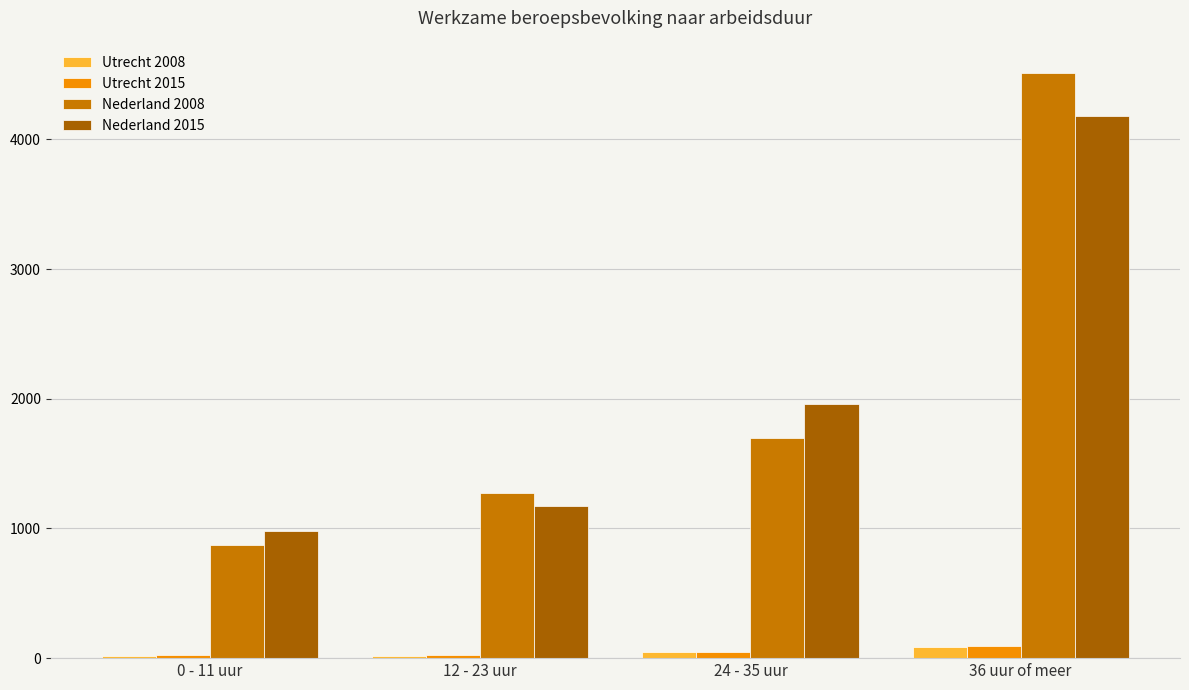

At which label does Nederland 2015 reach its minimum?

0 - 11 uur